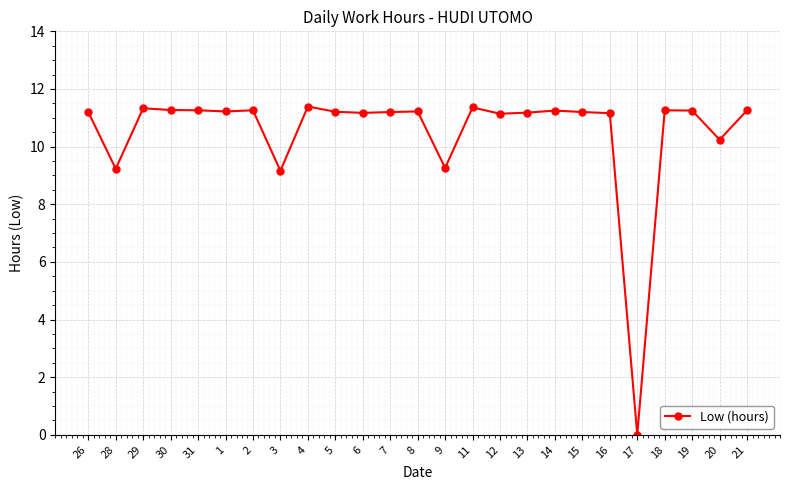

Does the chart display data point markers on the line(s)?

Yes